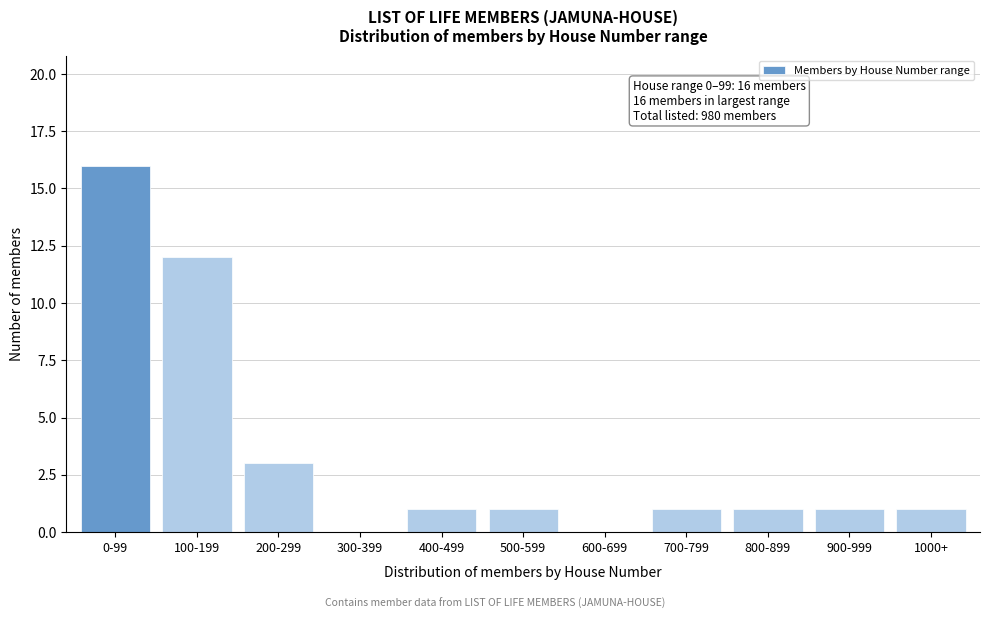

Reading left to right, list all the values displayed in this chart.

0-99=16	100-199=12	200-299=3	300-399=0	400-499=1	500-599=1	600-699=0	700-799=1	800-899=1	900-999=1	1000+=1